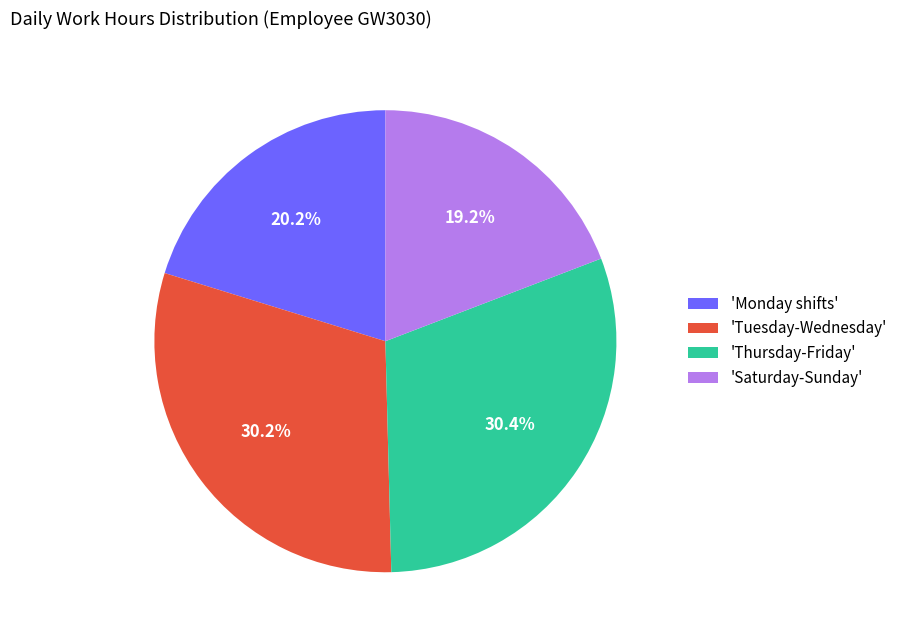

Which category has the smallest portion of the pie?

'Saturday-Sunday'